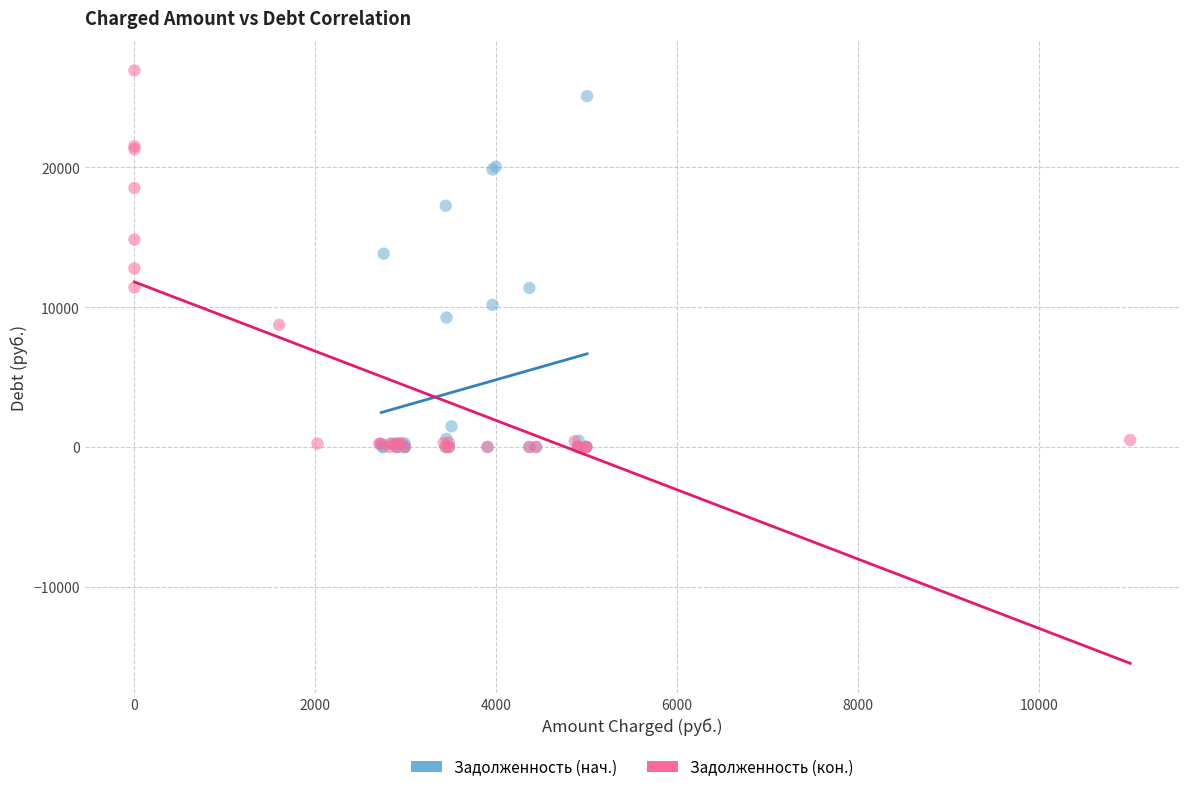

Which series has the largest Y range (max minus min)?

Задолженность (кон.)